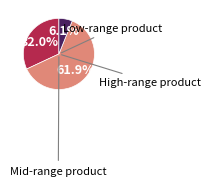

Does any single category account for the majority?

Yes